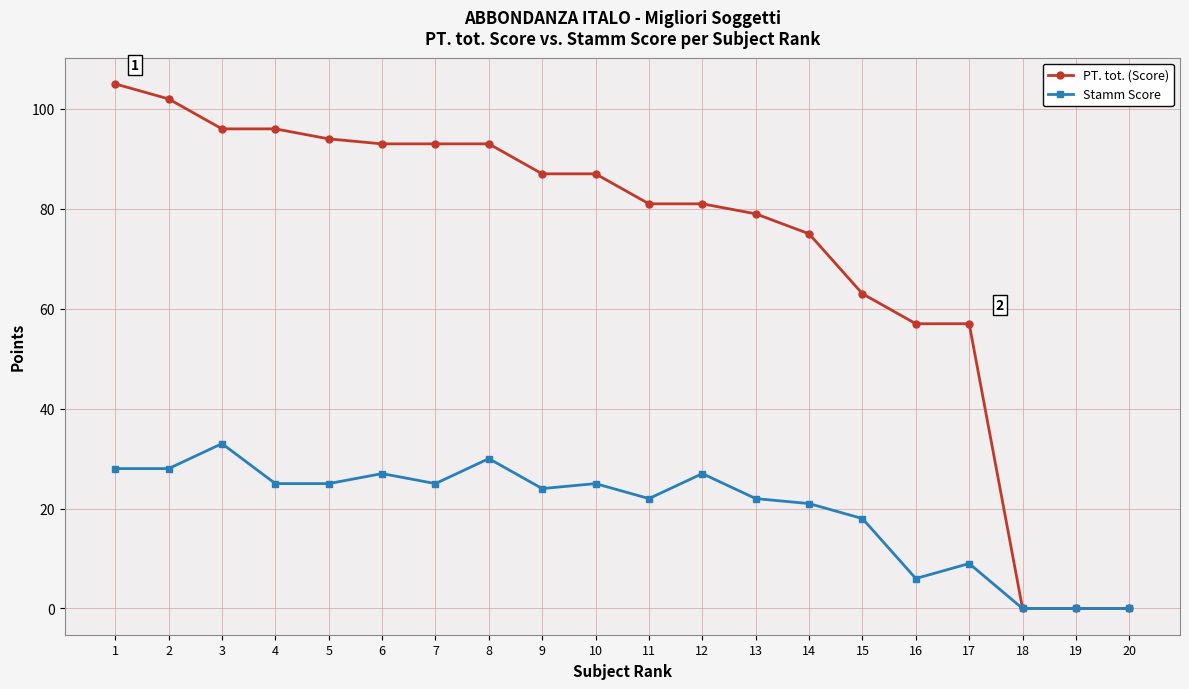

True or false: Stamm Score has more than 2 points higher than both neighbors.

True